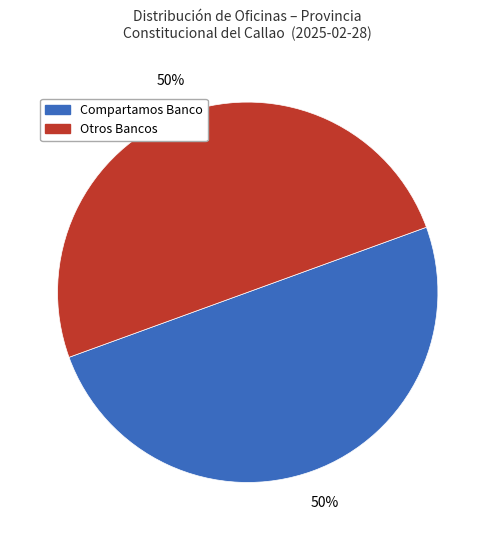

To the nearest percent, what is the average slice percentage?

50%